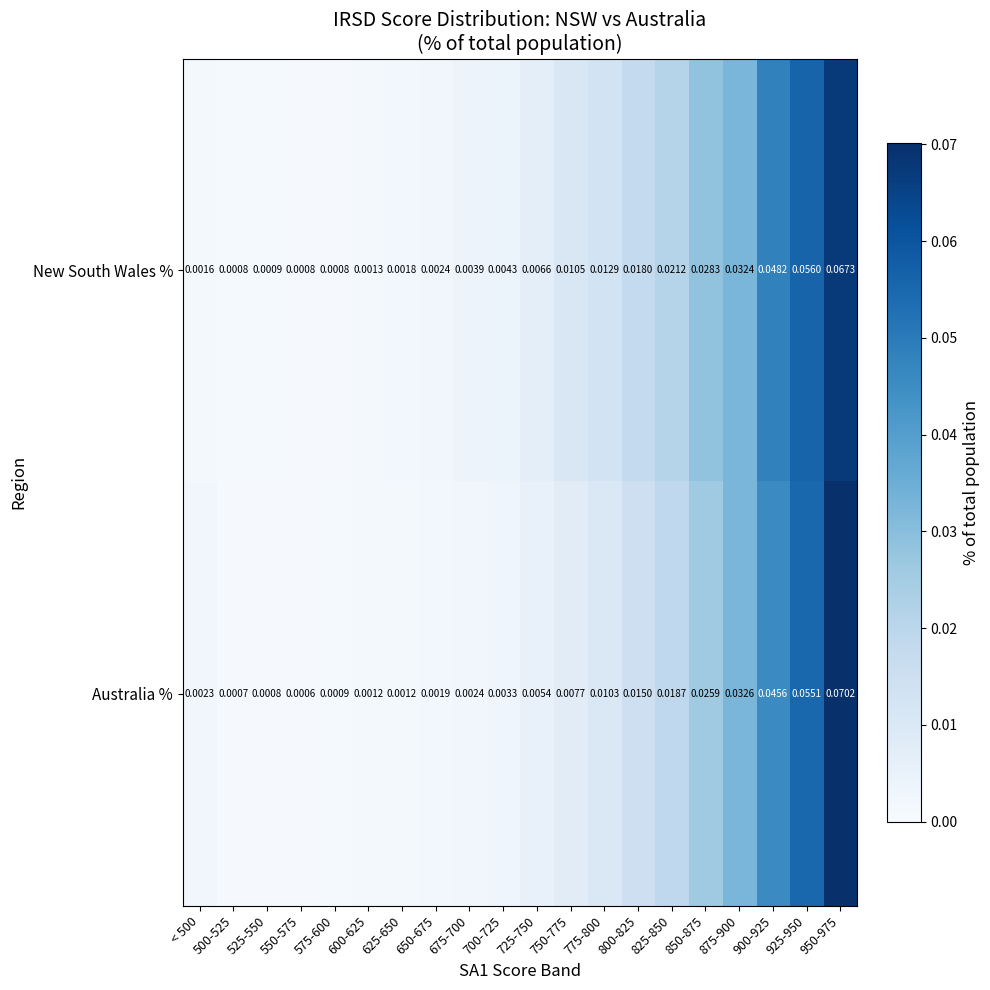

Which series has the largest total across all categories?

New South Wales %